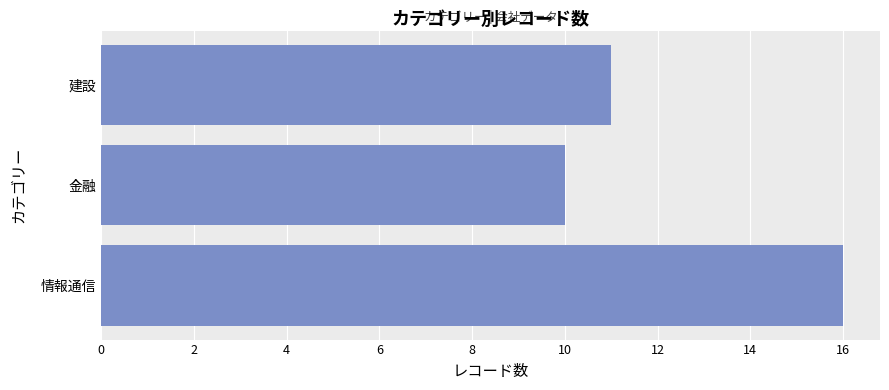

How many bars are there in total?

3